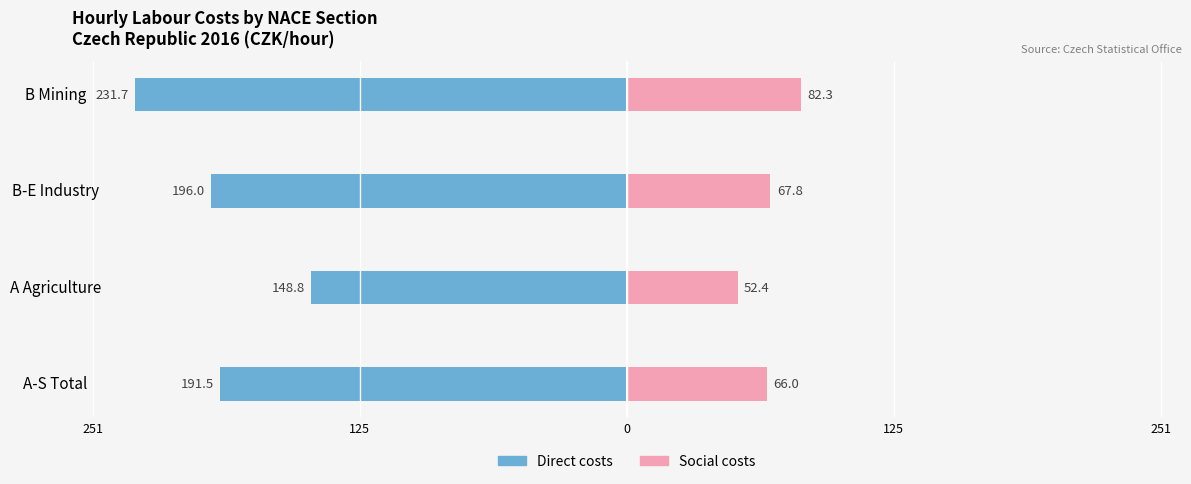

How many data points does each series have?

4